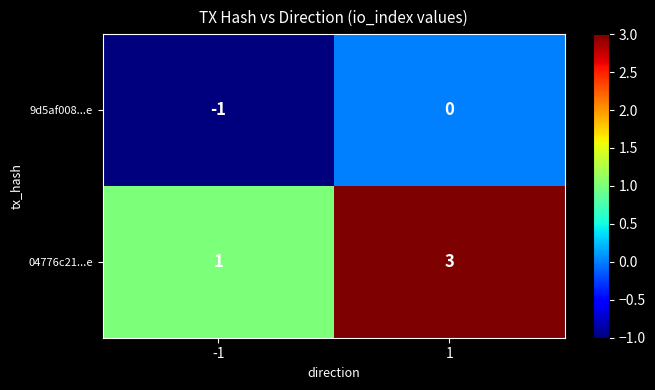

Rank the series by their maximum value, from highest to lowest.

04776c21...e, 9d5af008...e